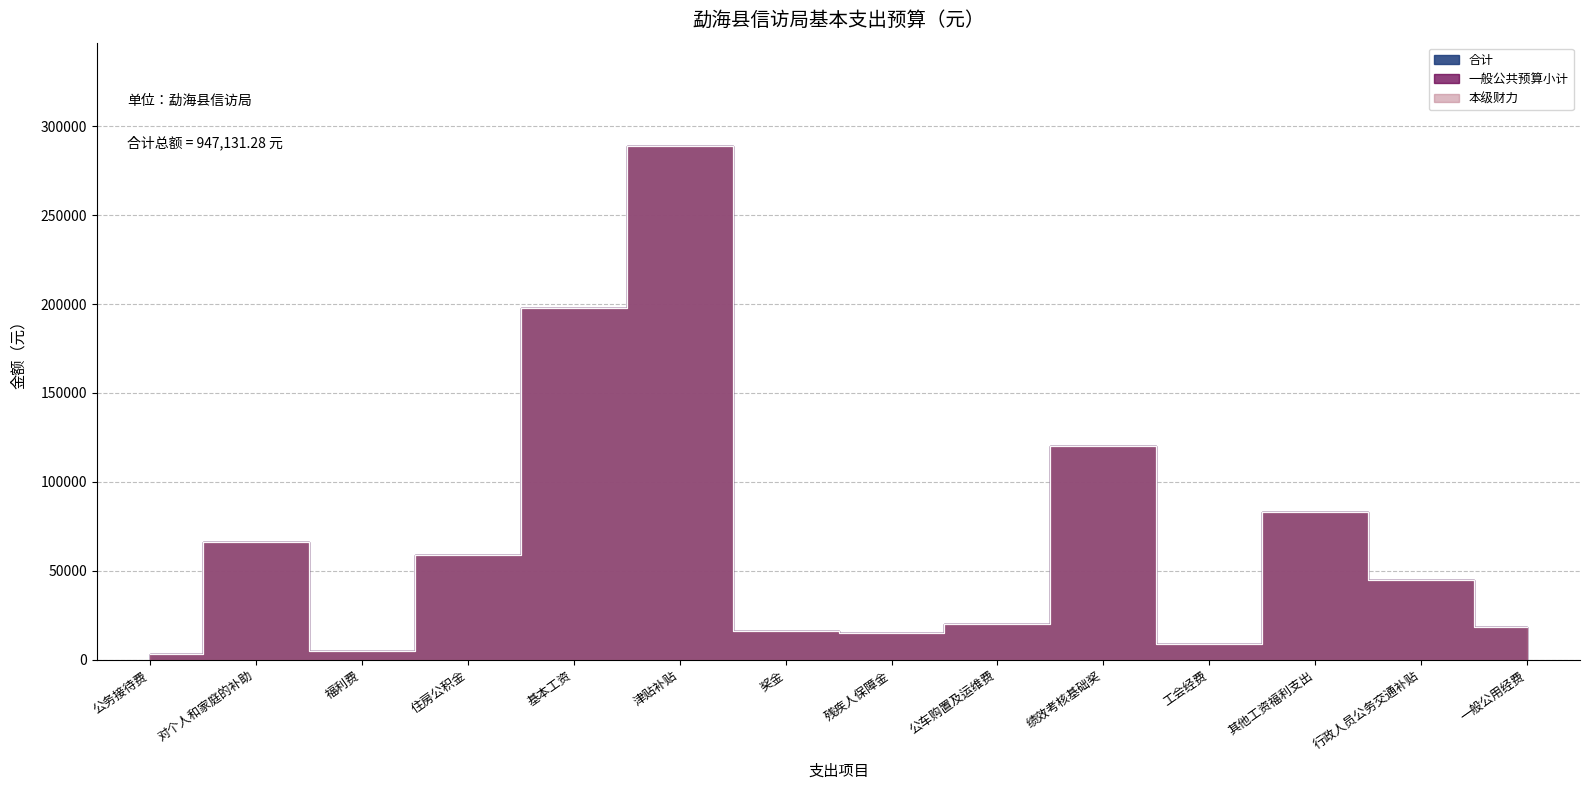

At which label is 合计 closest to 146052?

绩效考核基础奖